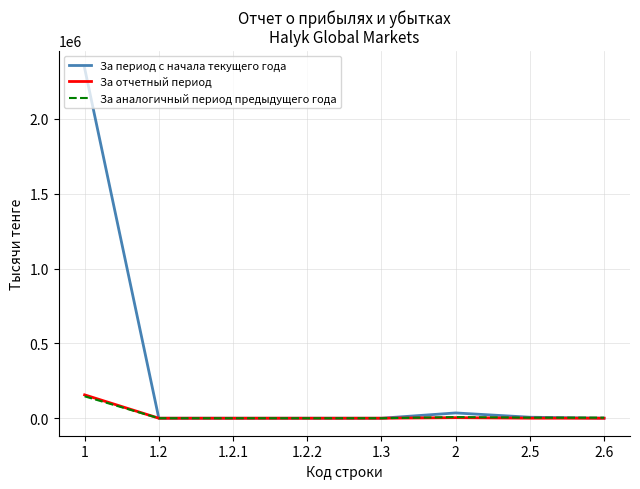

Which series has the widest spread of values?

За период с начала текущего года